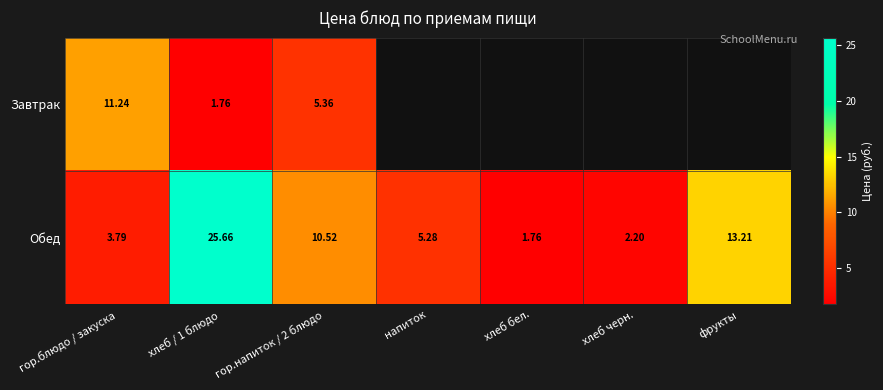

Where is Обед nearest to the value 13?

фрукты